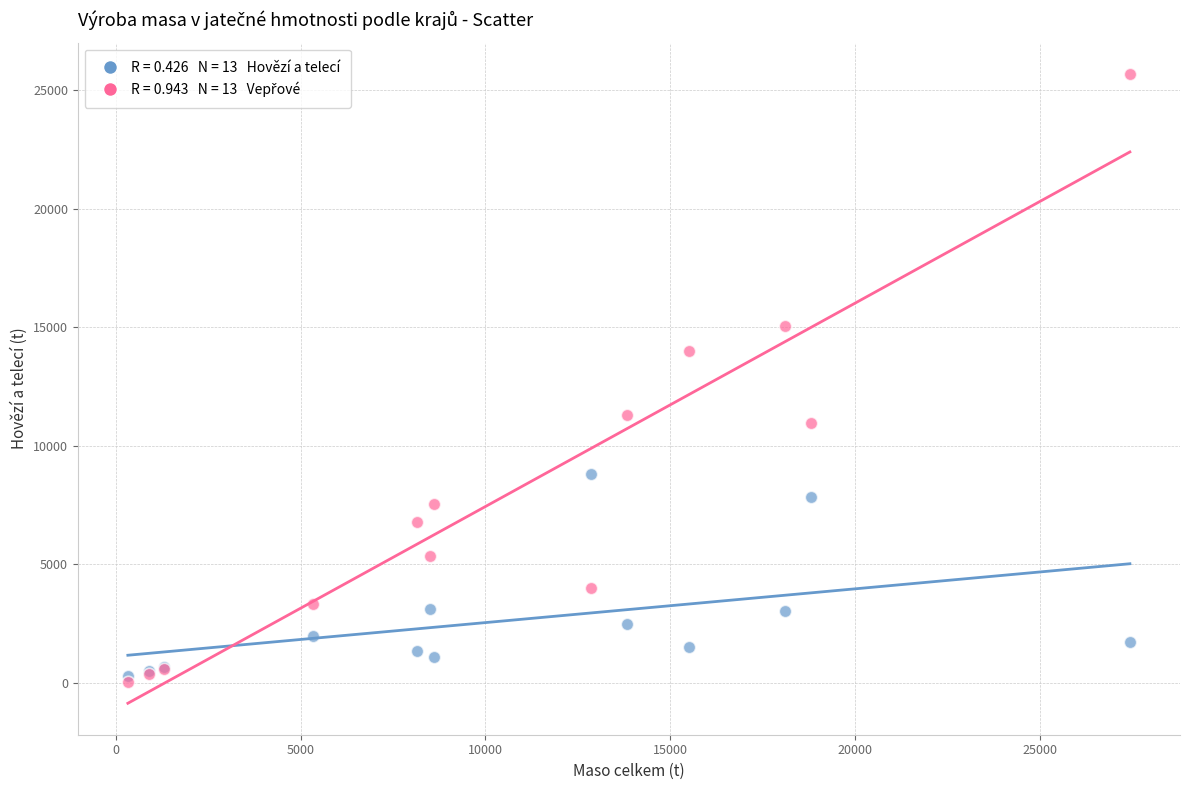

Across all series, what Y value is closest to 12851?

14004